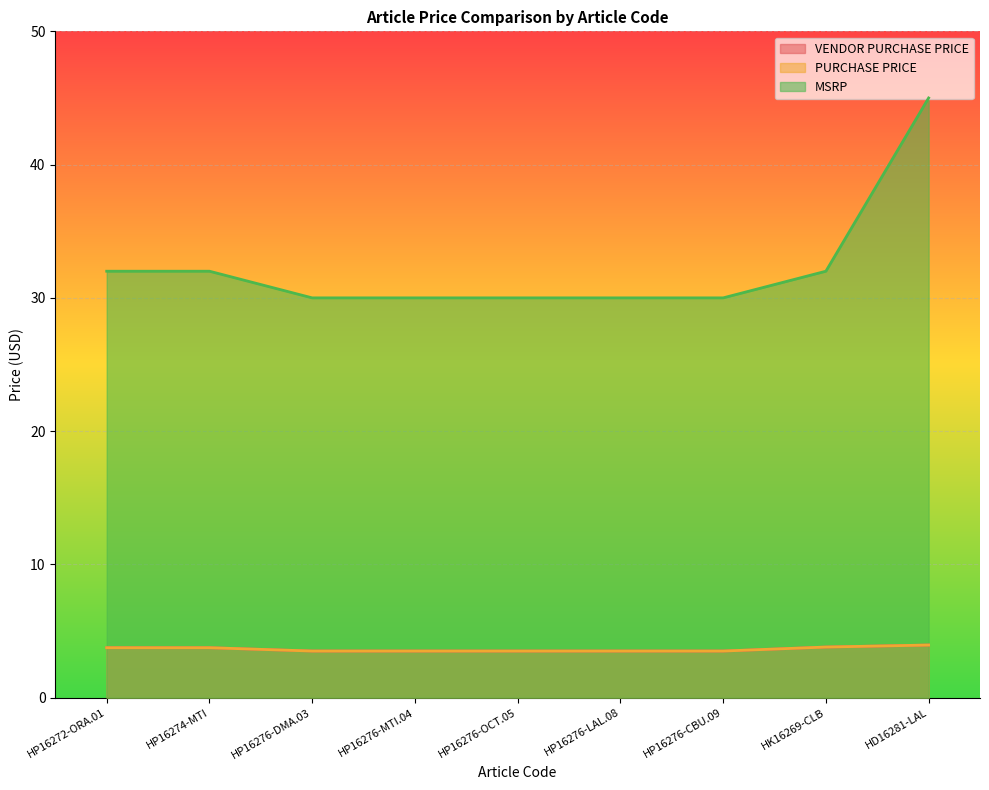

How many data points does each series have?

9